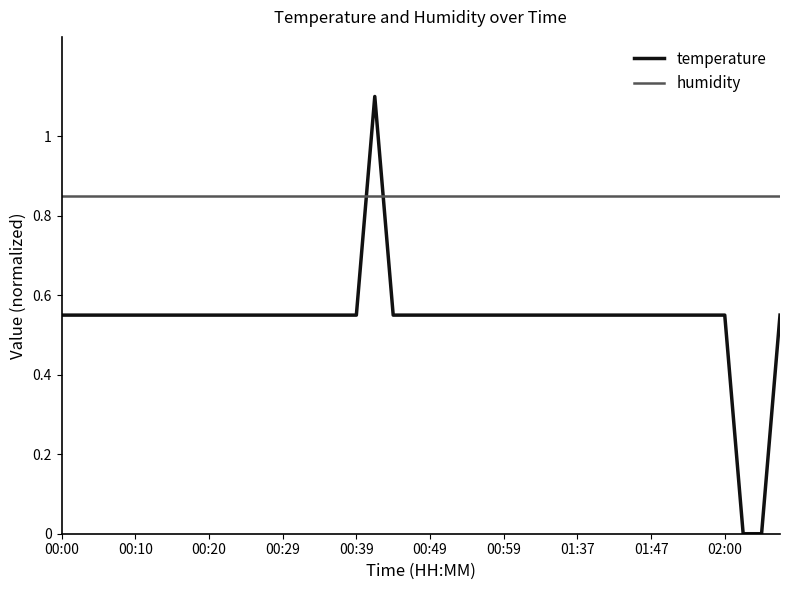

What is the sum of all temperature values?

21.5